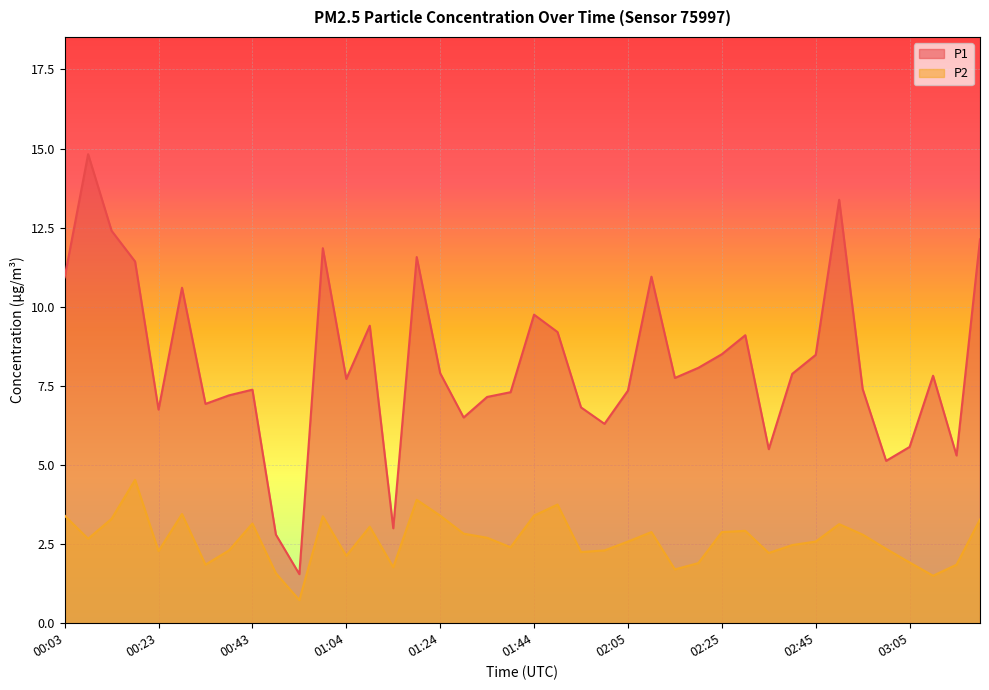

How many lines are shown in the chart?

2